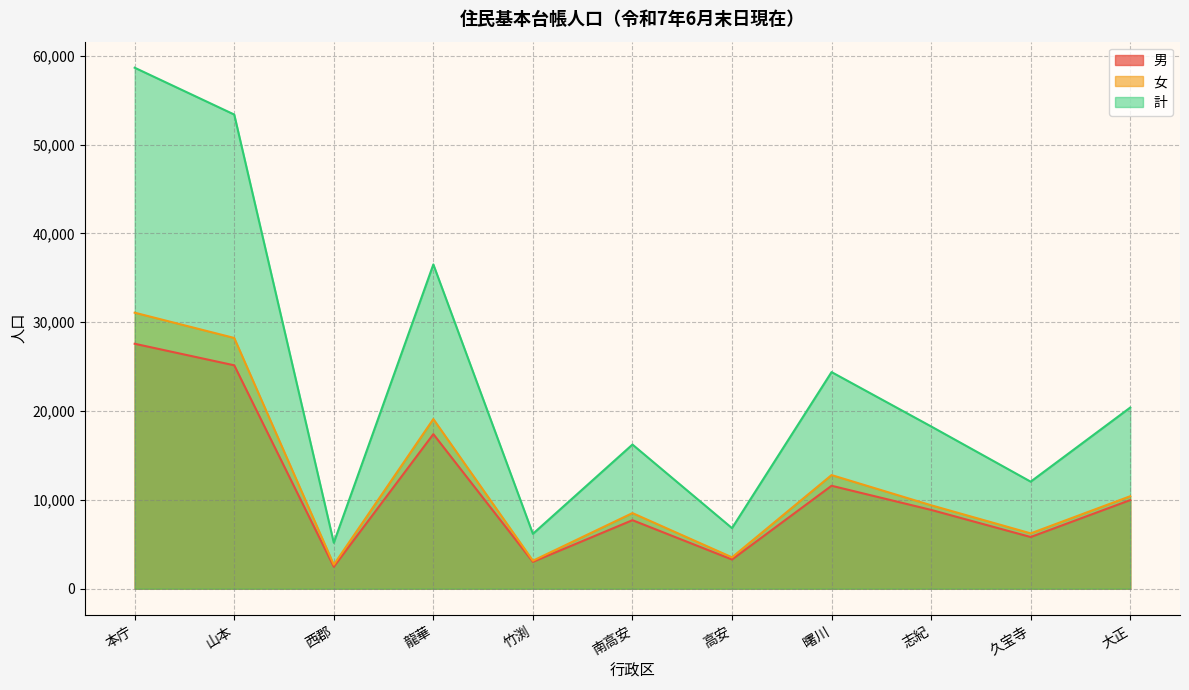

What position from the right is 南高安?

6